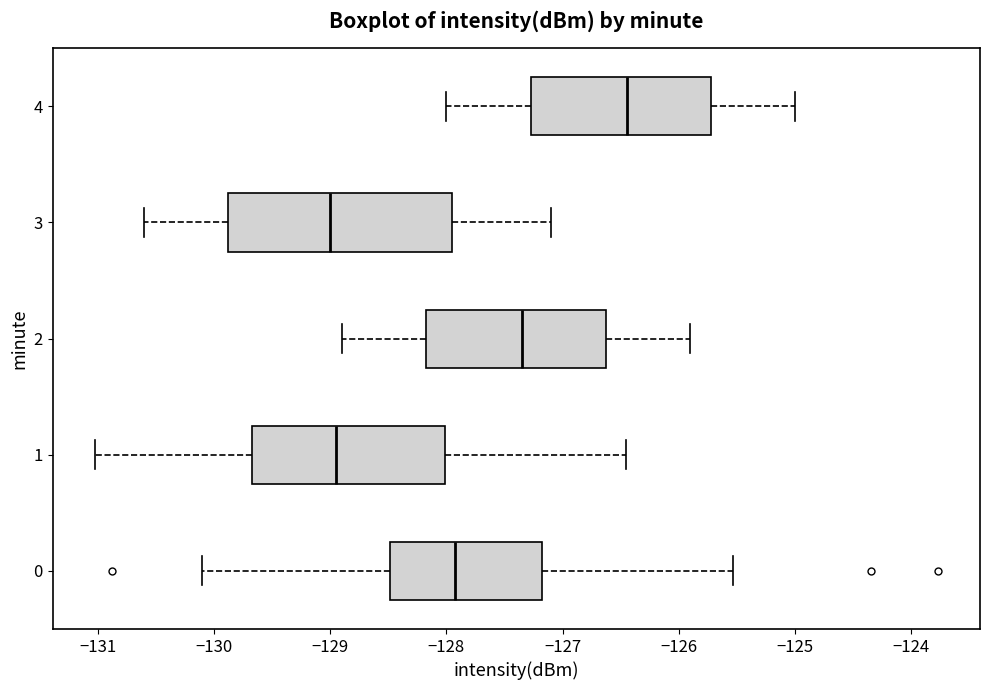

Where does the right whisker of the box at y = 4 end on the x-axis? The values are not printed on the chart, so give them approximately, as read against the axis.

-125.0